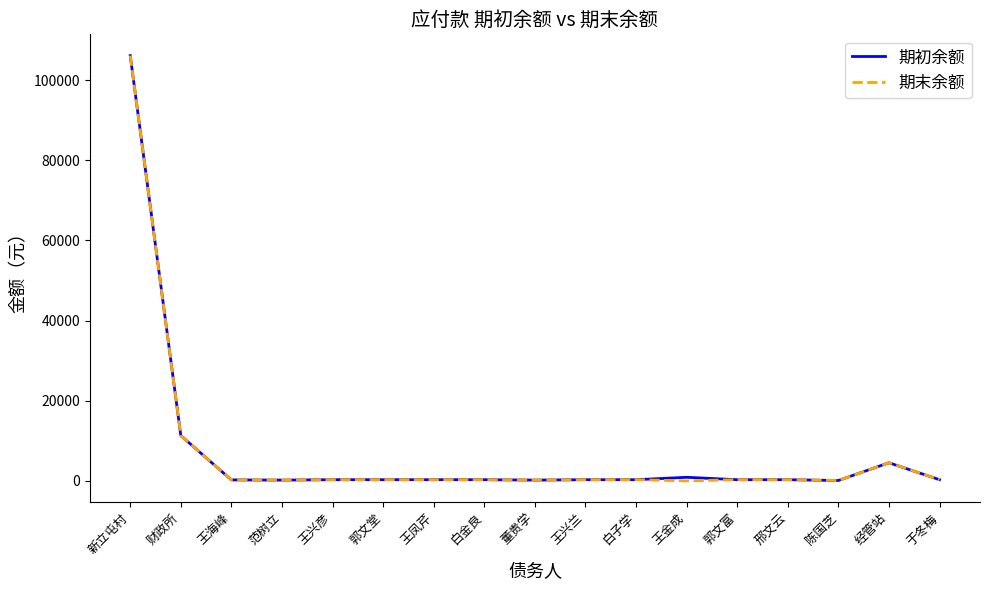

What are all the series names shown in the legend?

期初余额, 期末余额